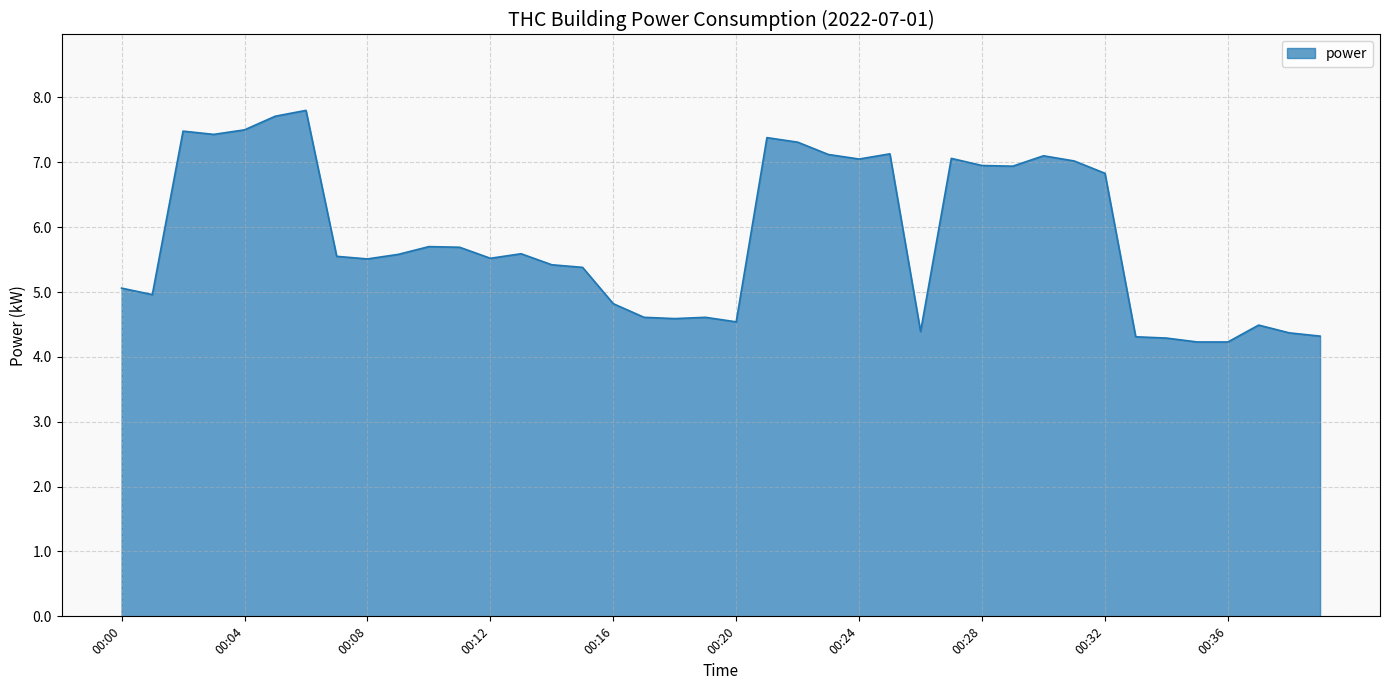

What is the greatest value displayed?

7.8